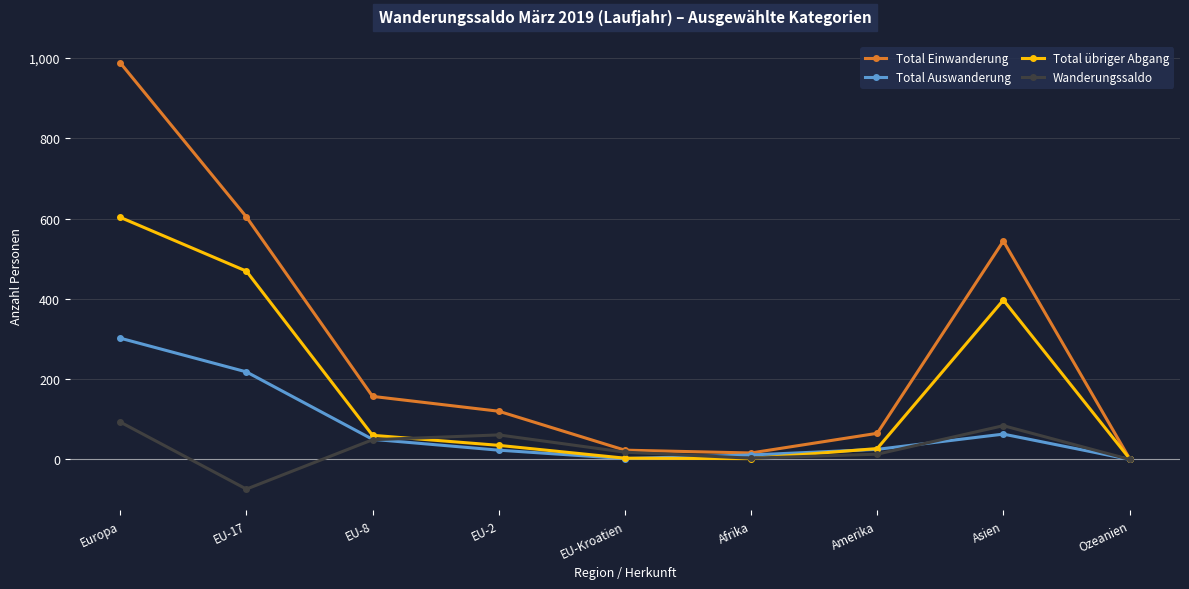

What is the maximum value for Total übriger Abgang?

603